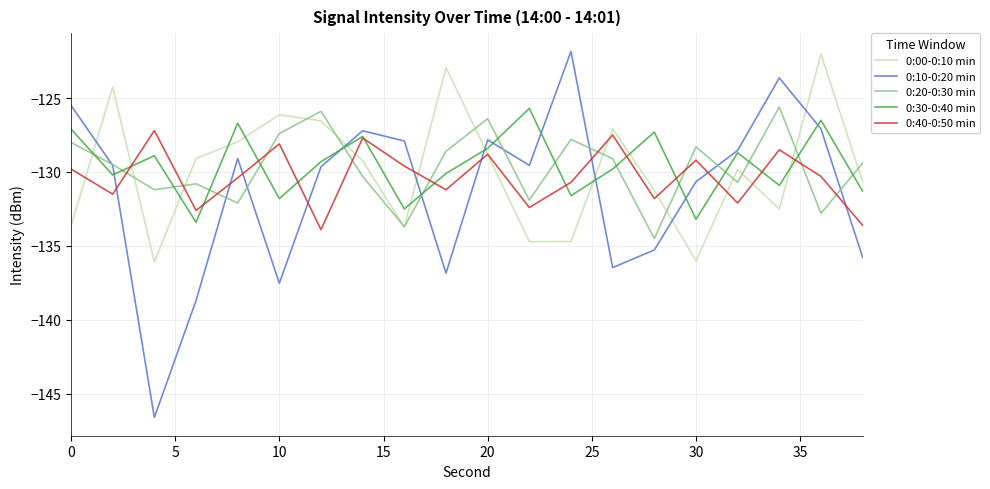

True or false: 0:10-0:20 min has more than 2 interior local peaks.

True